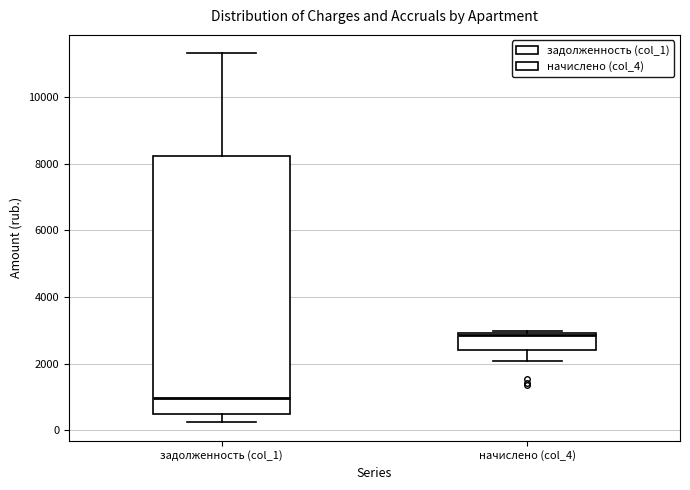

Reading left to right, transcribe this box plot: for each box, give where its median line is, the range the box spans, and where its two whiskers end, as read against the y-axis. The values are not printed on the chart, so give them approximately, as read against the axis.

задолженность (col_1): median 1000, box 400 to 8200, whiskers 200 to 11400
начислено (col_4): median 2800, box 2400 to 3000, whiskers 2000 to 3000 (just above the box's upper edge)